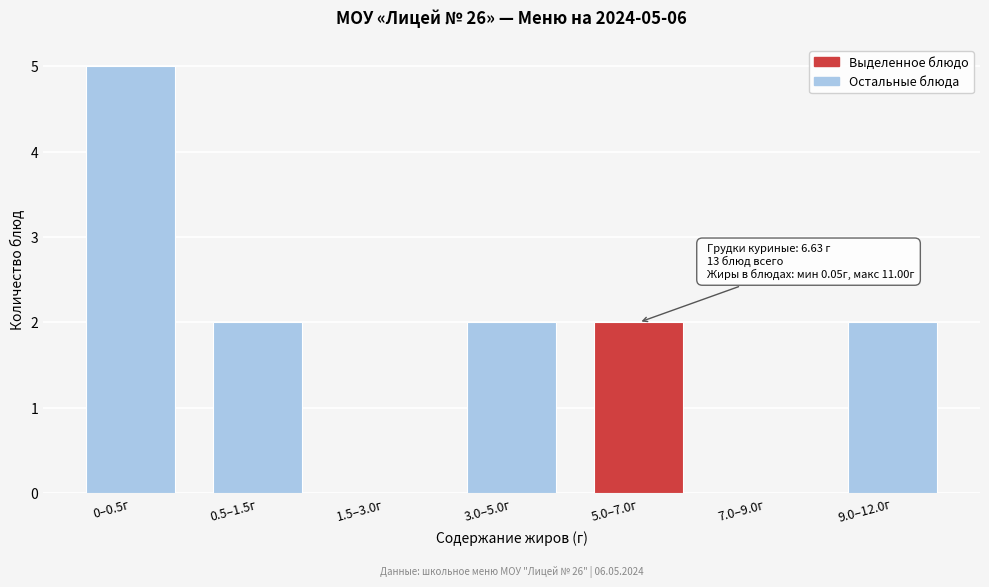

Reading right to left, list all the values displayed in this chart.

9.0–12.0г=2	7.0–9.0г=0	5.0–7.0г=2	3.0–5.0г=2	1.5–3.0г=0	0.5–1.5г=2	0–0.5г=5